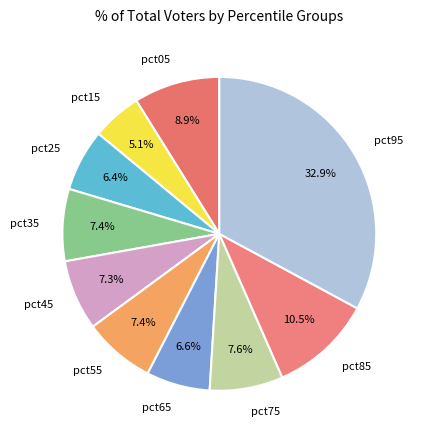

What percentage is the pct75 slice, to the nearest percent?

8%